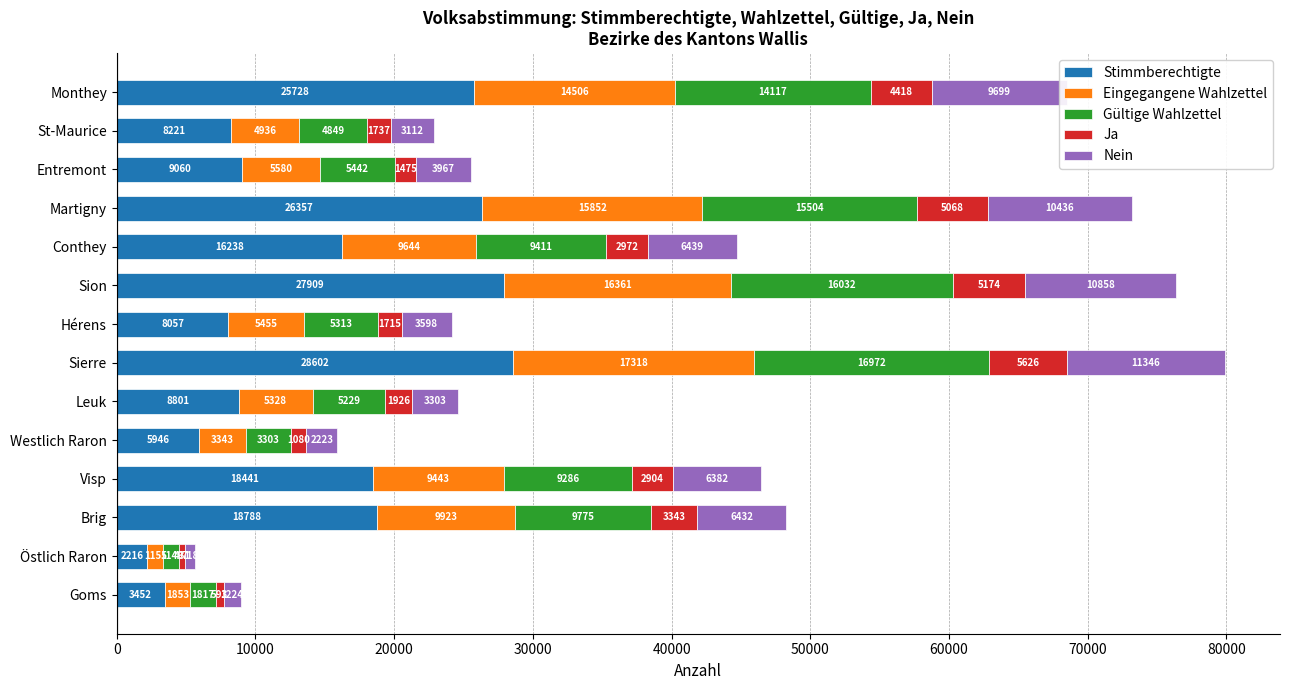

Count the number of categories in the chart.

14